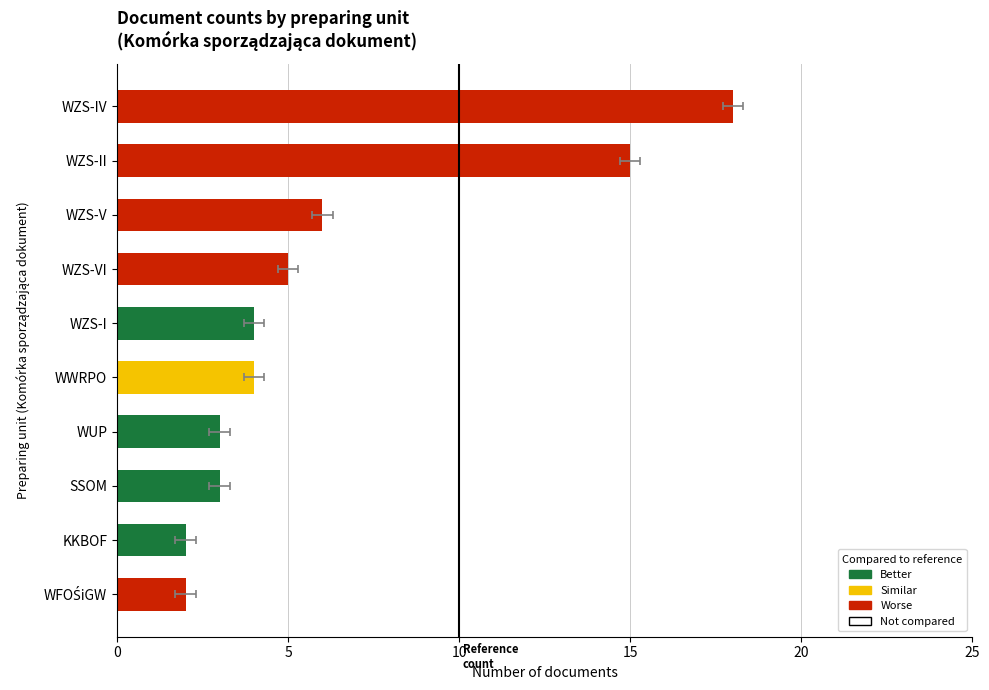

What is the difference between the maximum and minimum values?

16